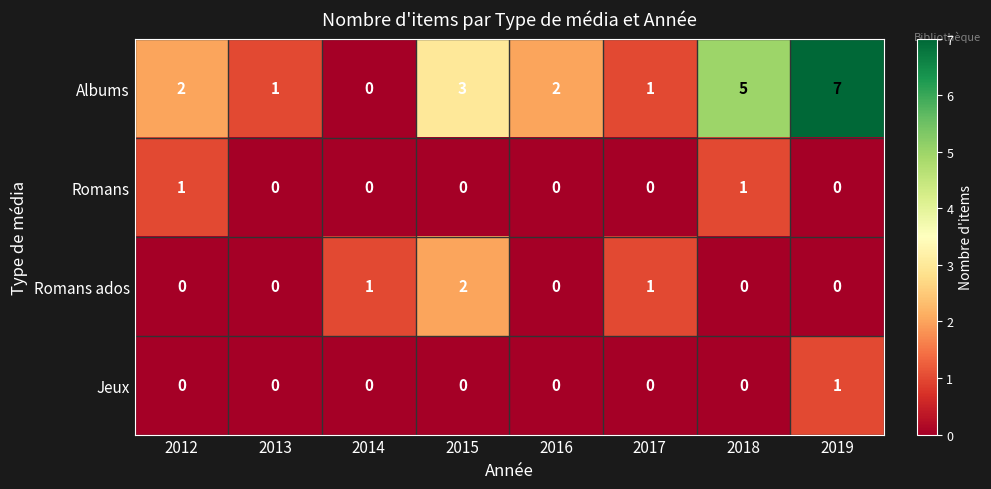

Is the value of Jeux at 2016 greater than the value of Albums at 2018?

No